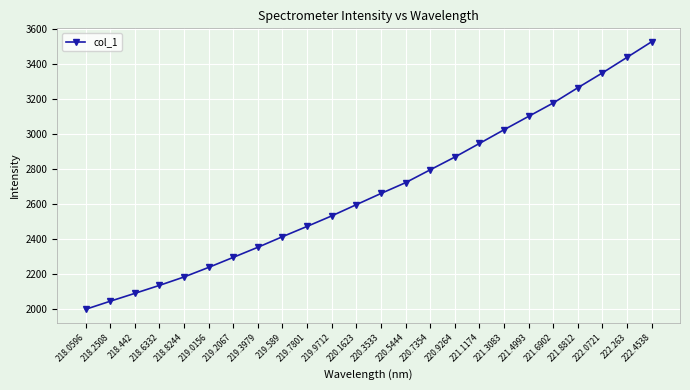

What is the sum of the values at 219.3979 and 221.6902?

5530.7